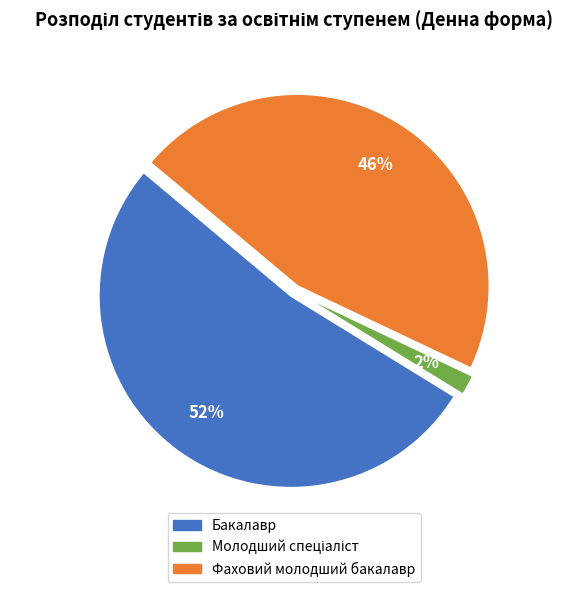

Which category has the biggest portion of the pie?

Бакалавр